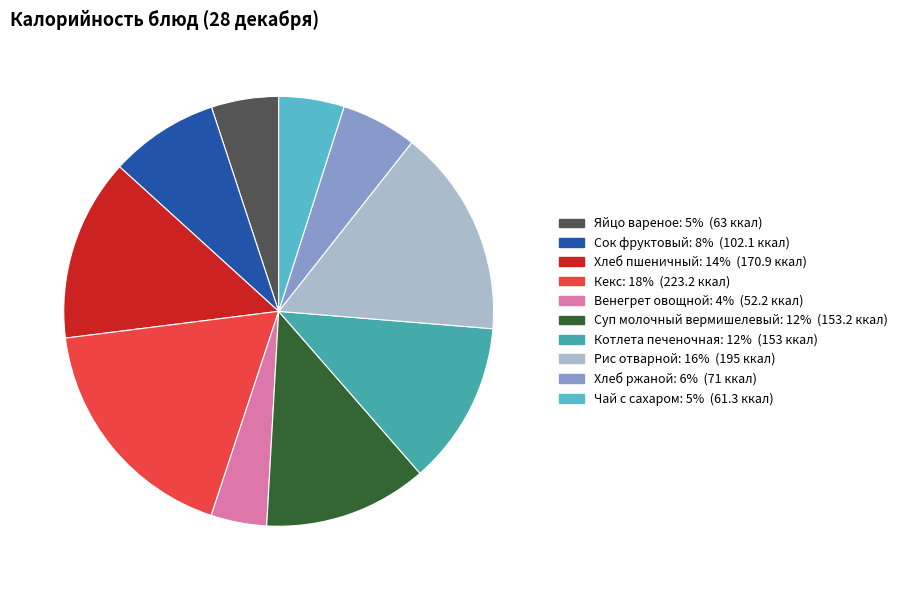

How many segments does this pie chart have?

10